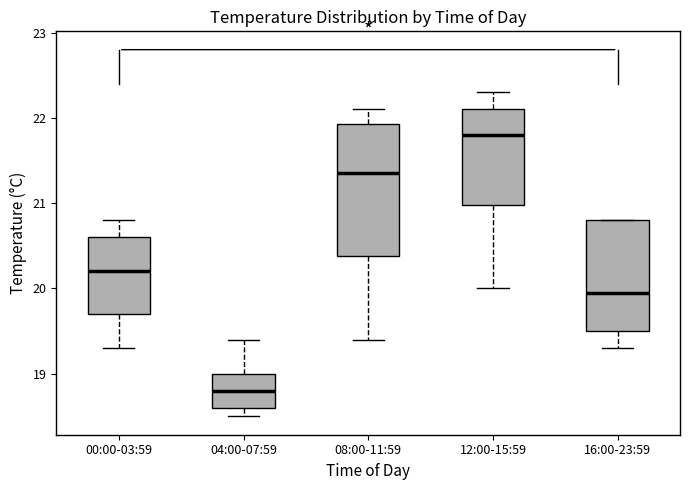

Where does the lower whisker of the box for 08:00-11:59 end on the y-axis? The values are not printed on the chart, so give them approximately, as read against the axis.

19.4